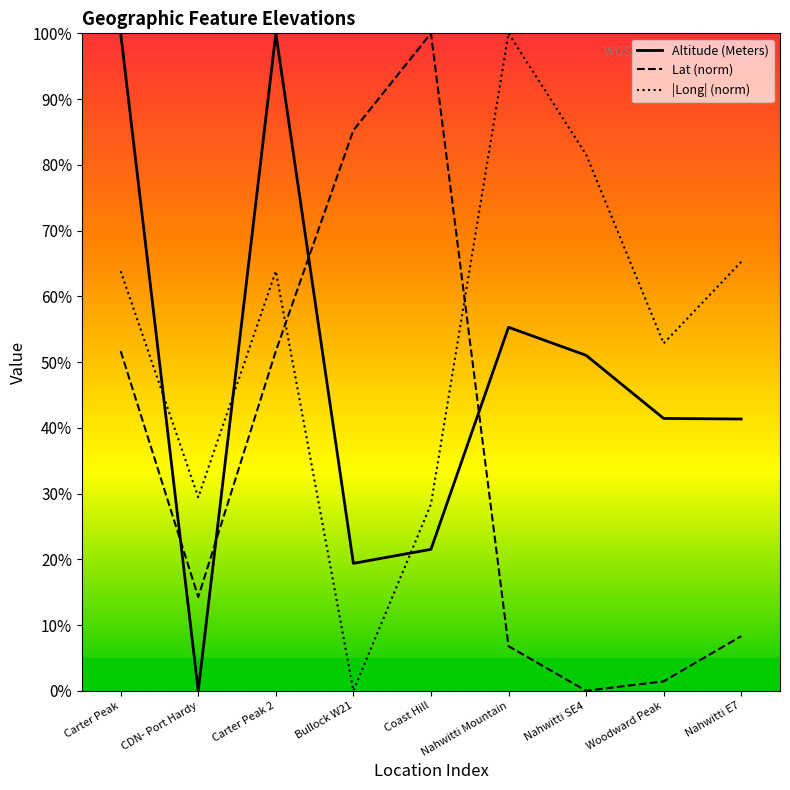

At which category does |Long| (norm) reach its first local valley?

CDN- Port Hardy